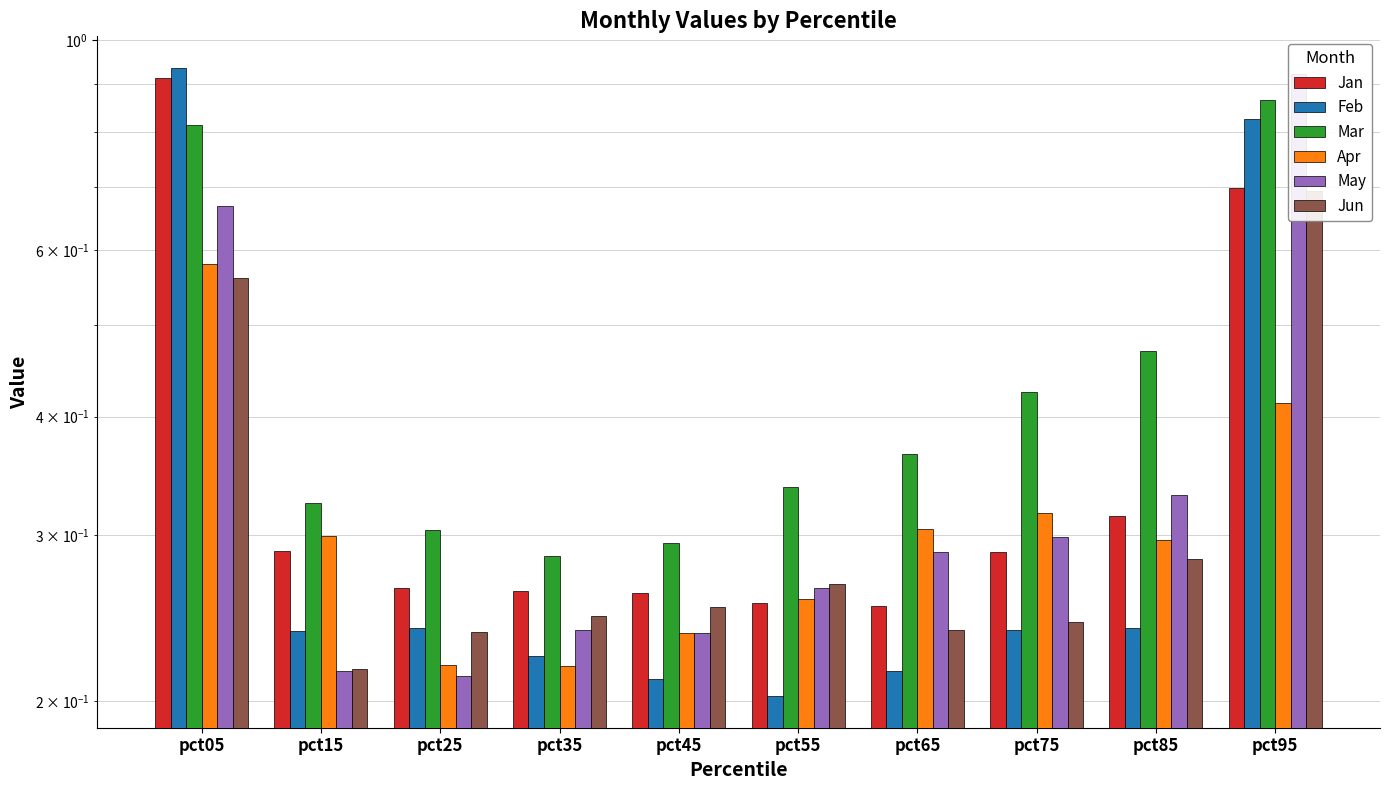

What is the highest value of the Mar series?

0.9